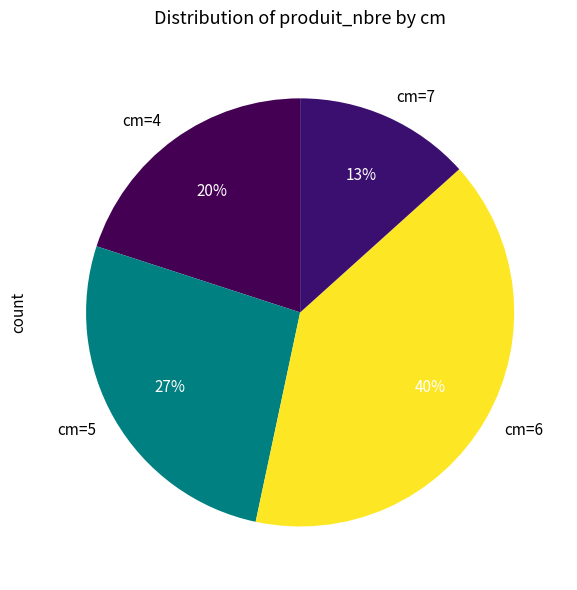

What is the largest slice in the pie chart?

cm=6